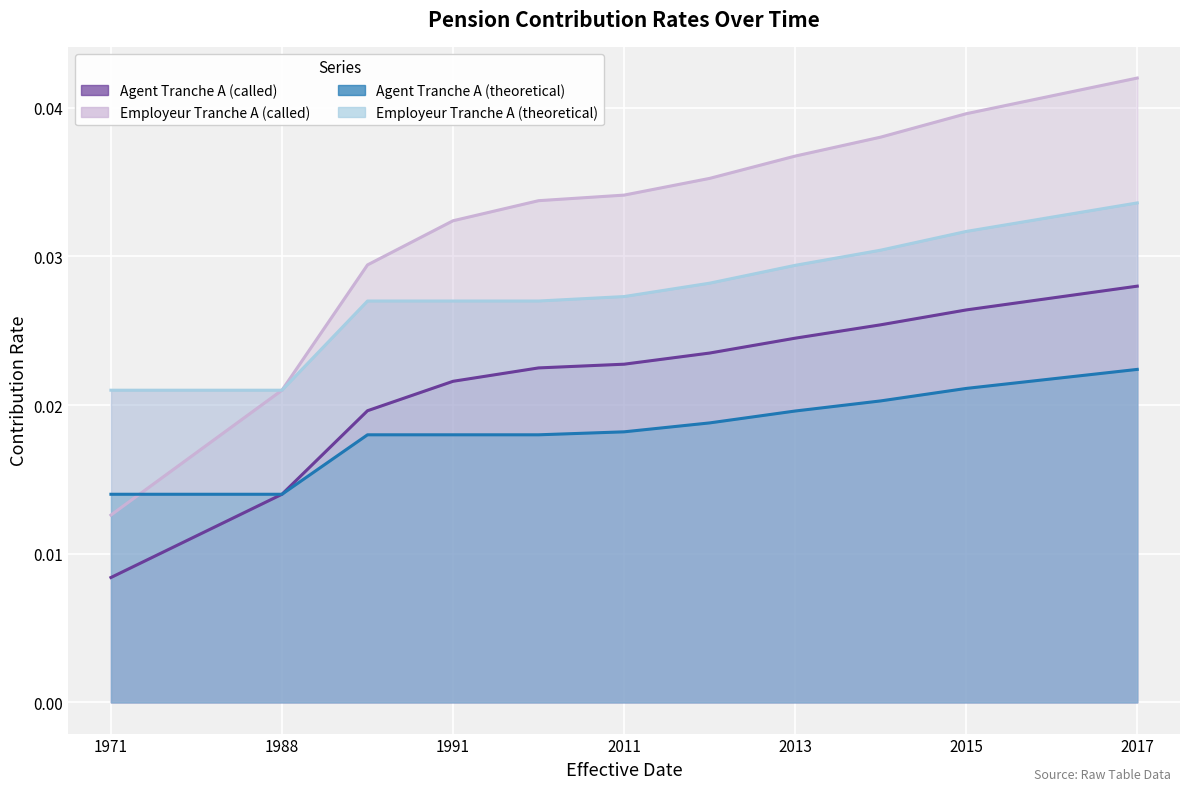

At which label does Employeur Tranche A (theoretical) reach its minimum?

1971